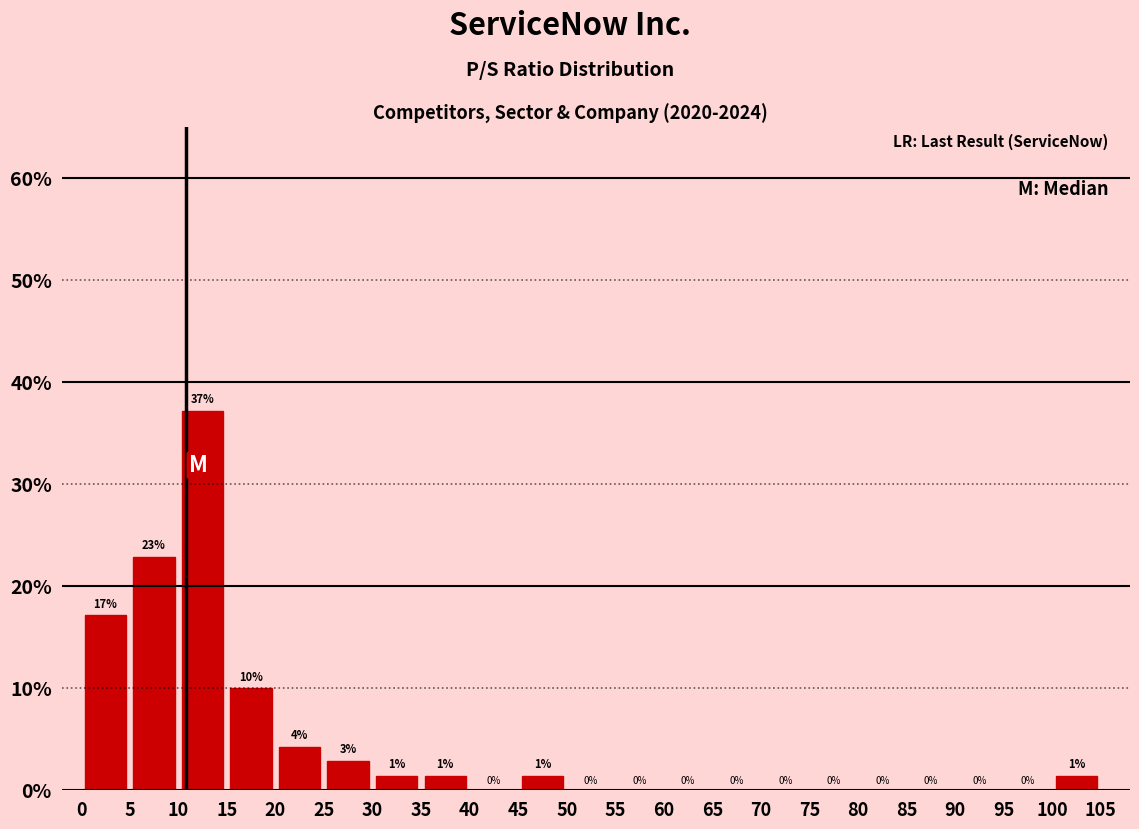

Which range on the x-axis has the tallest bar?

10 to 15